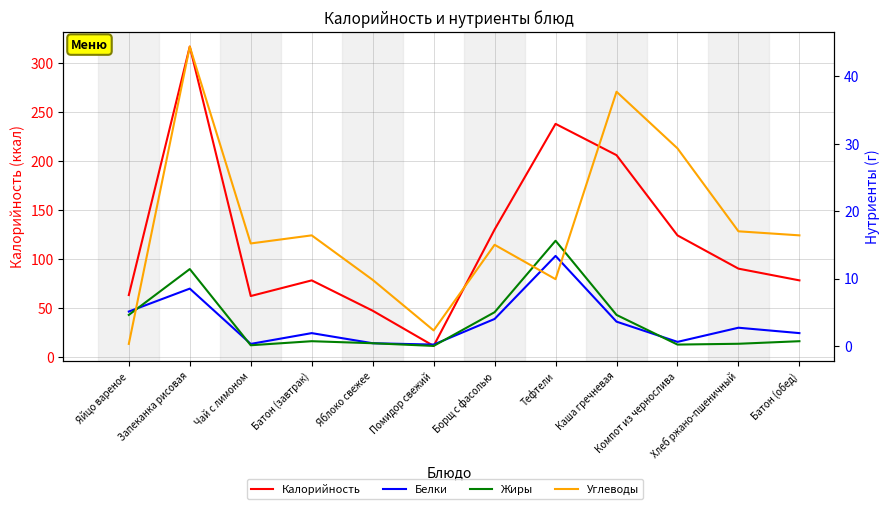

What are all the series names shown in the legend?

Калорийность, Белки, Жиры, Углеводы